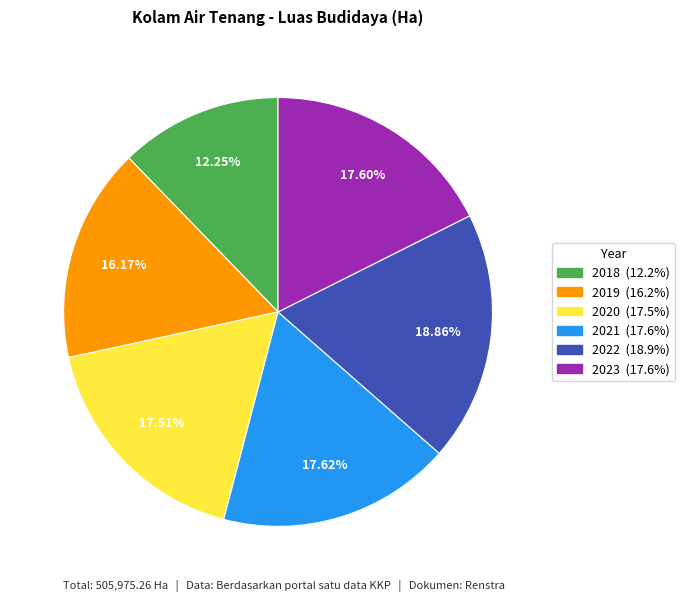

Does 2019 account for over 50% of the chart?

No